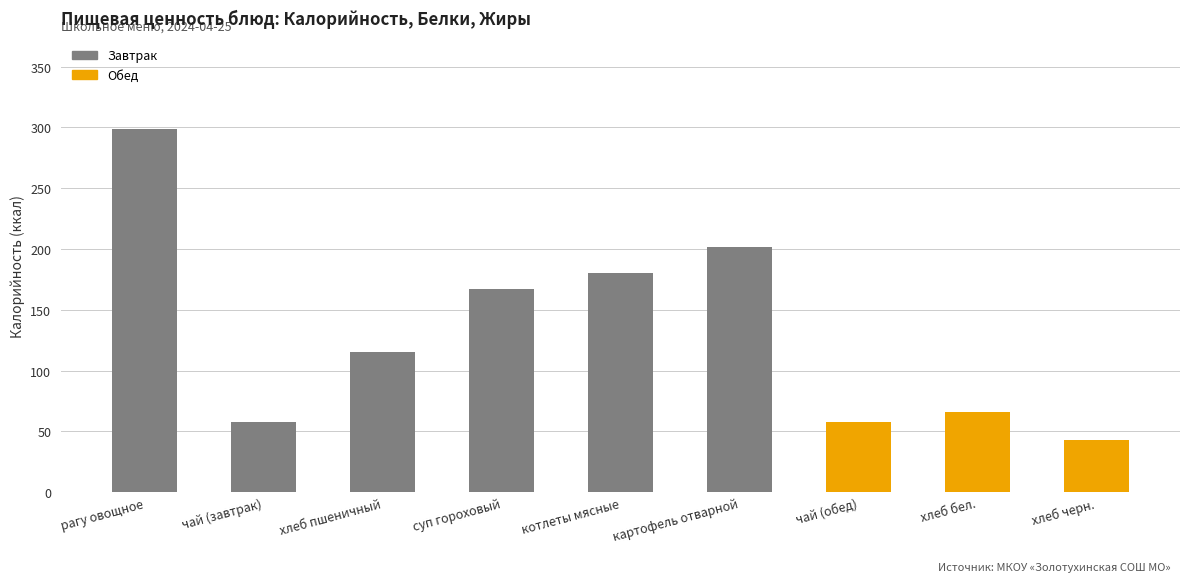

What is the label of the 1st bar from the right?

хлеб черн.